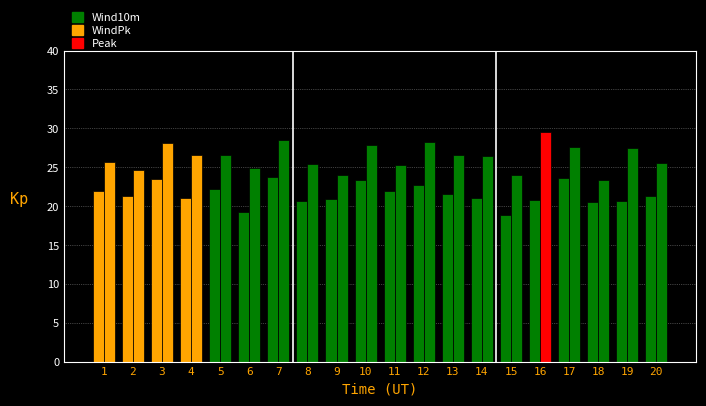

How many values in the WindPk series exceed 26?

11